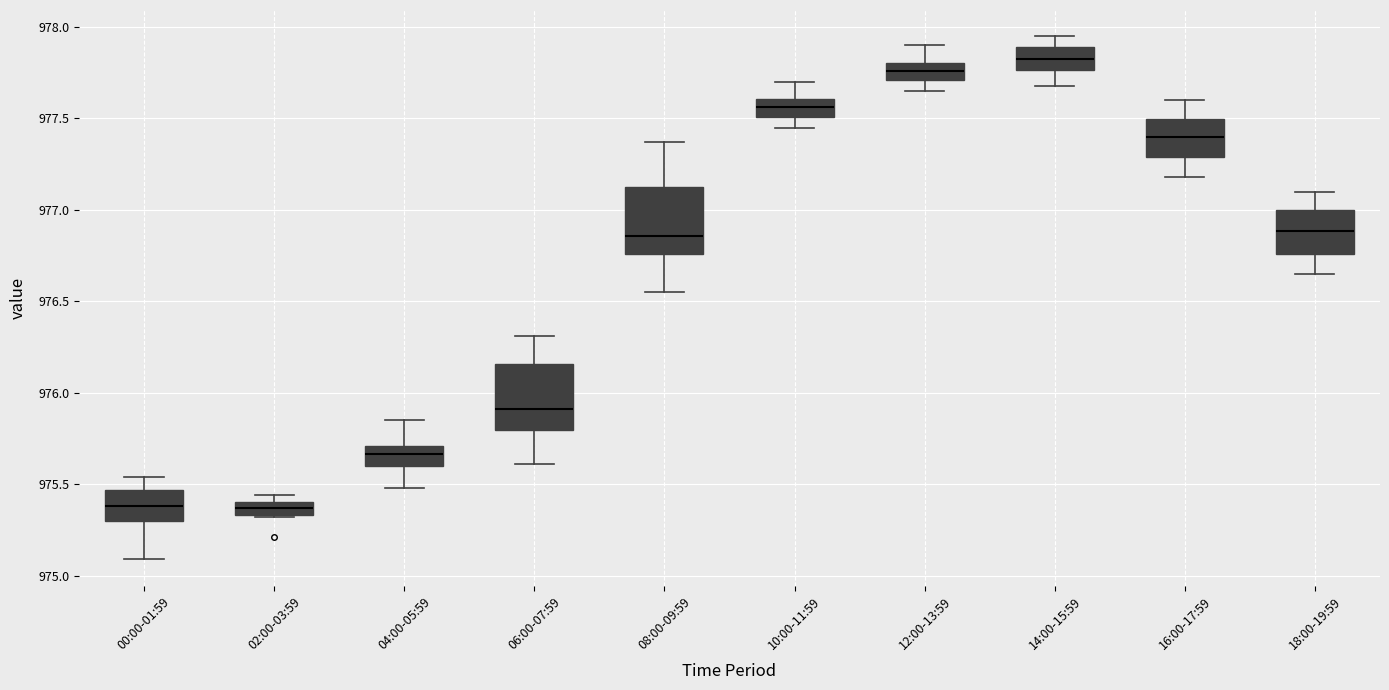

Where does the upper whisker of the box for 00:00-01:59 end on the y-axis? The values are not printed on the chart, so give them approximately, as read against the axis.

975.55